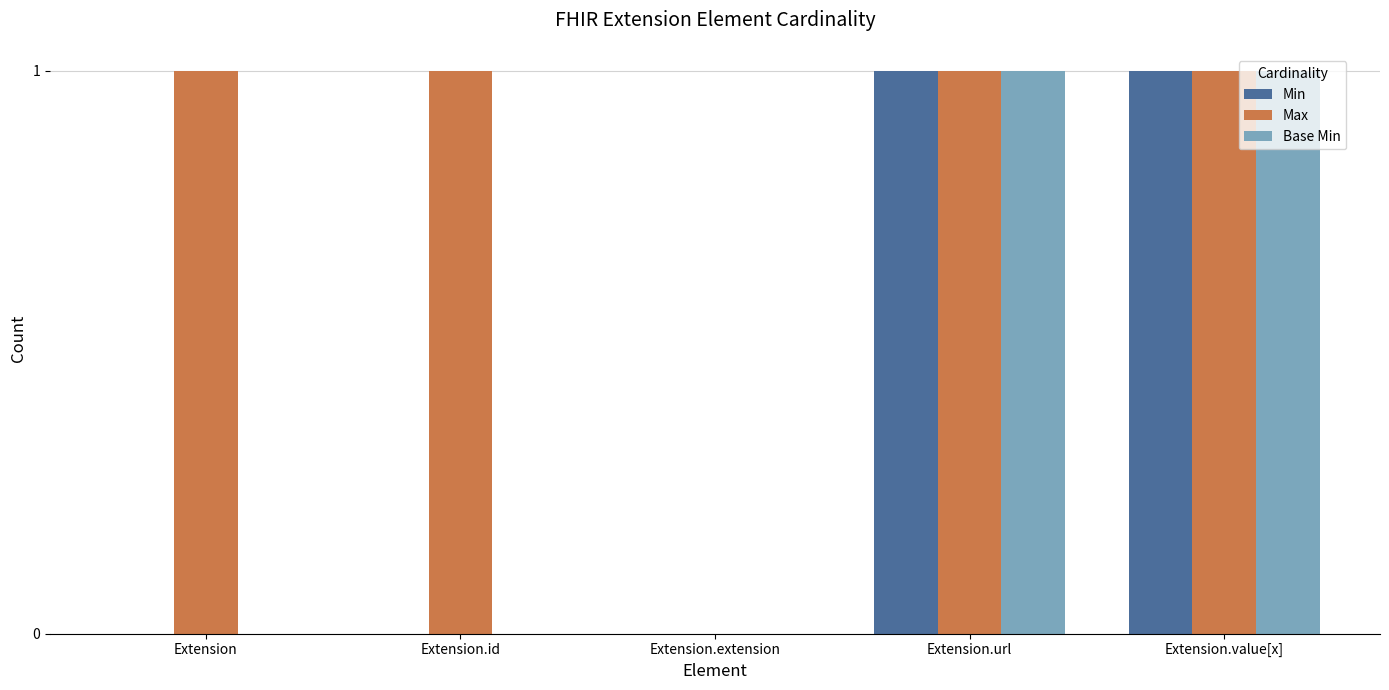

What are all the series names shown in the legend?

Min, Max, Base Min